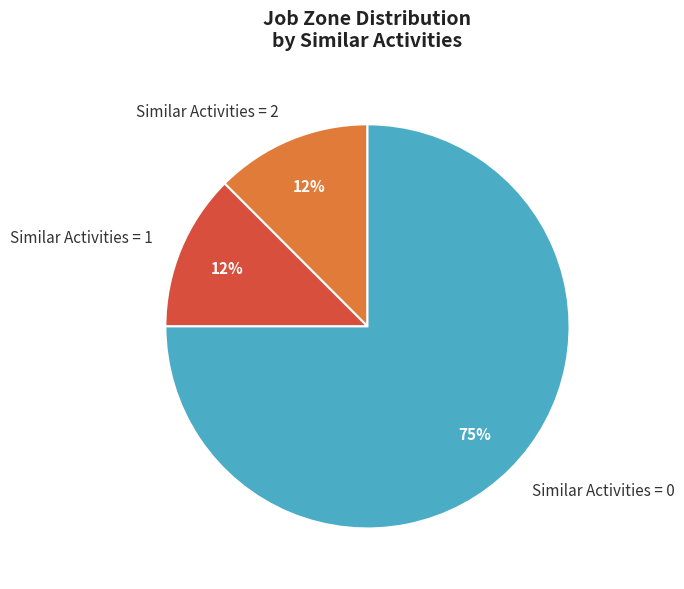

To the nearest percent, what is the average slice percentage?

33%